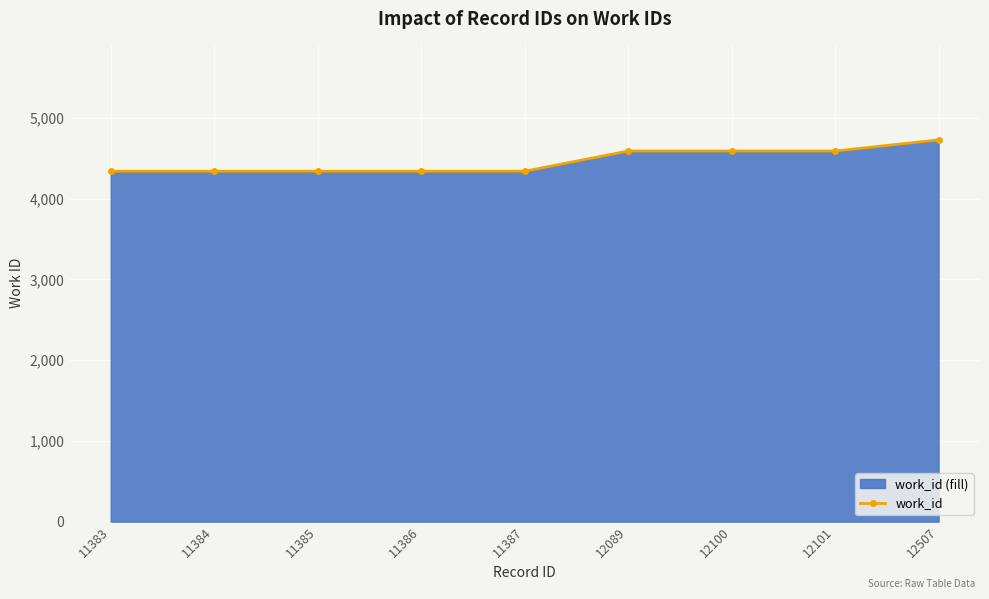

What is the value of the 2nd point from the left?

4339